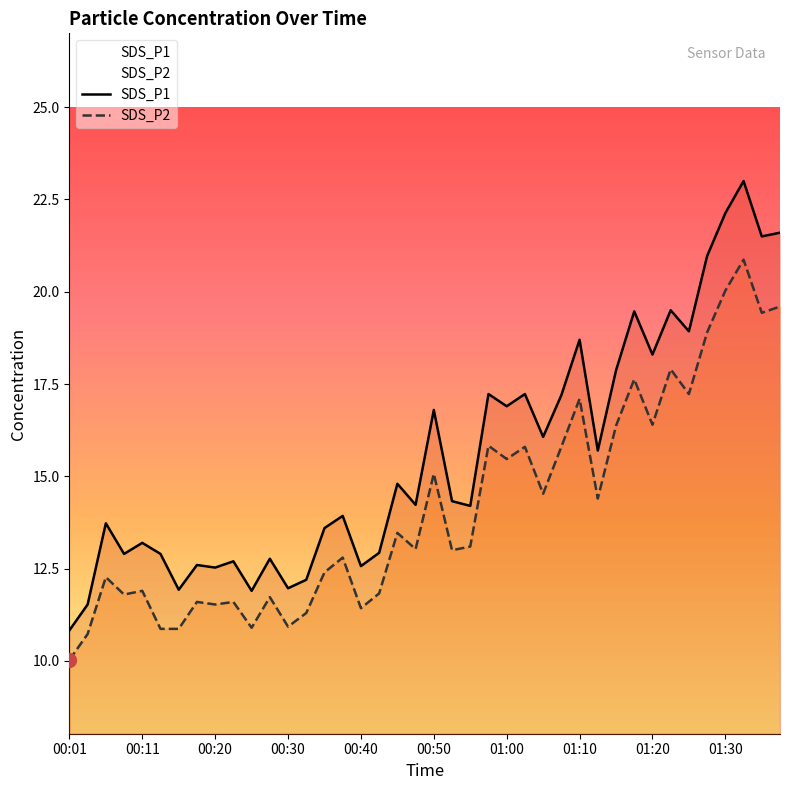

What are all the series names shown in the legend?

SDS_P1, SDS_P2